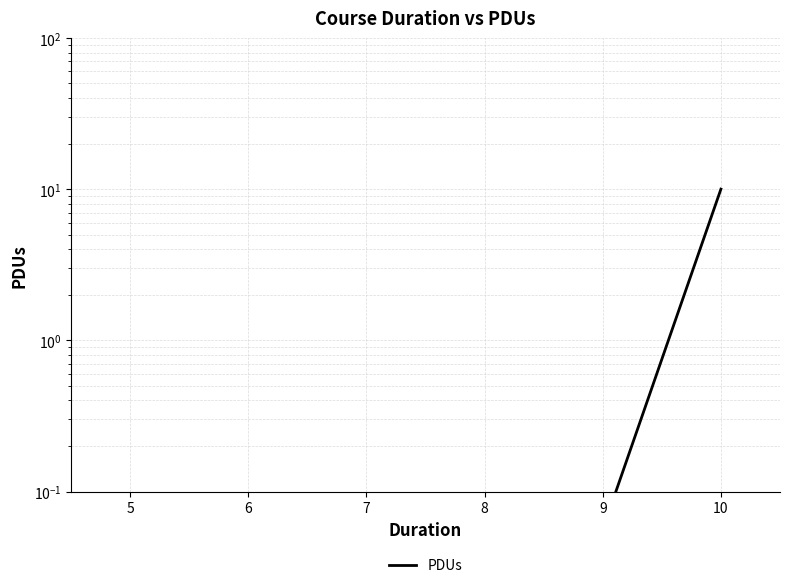

The value at 6 is 0.0. True or false?

True